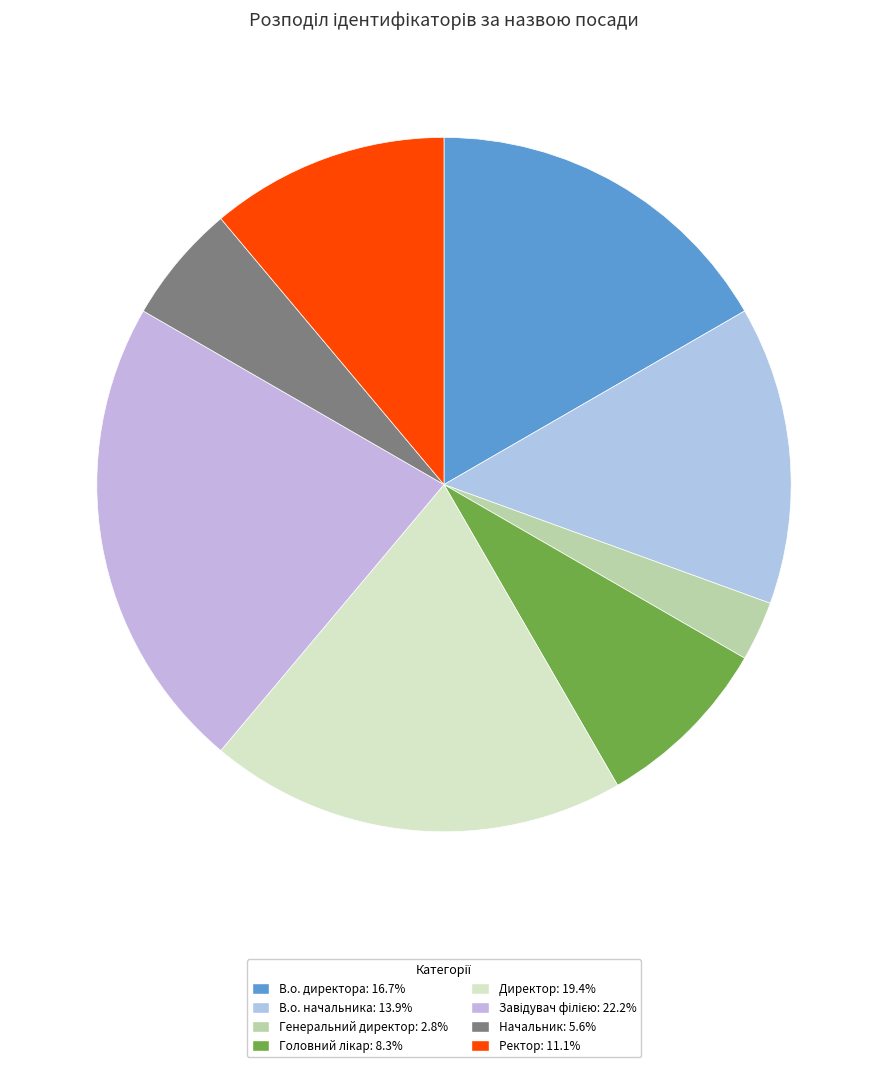

How many slices are in this pie chart?

8